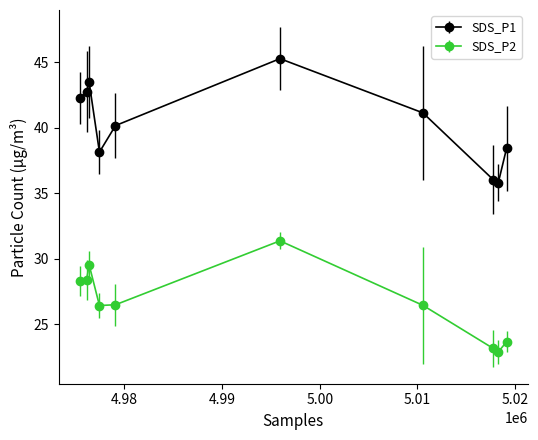

Which series has the largest range (max minus min)?

SDS_P1